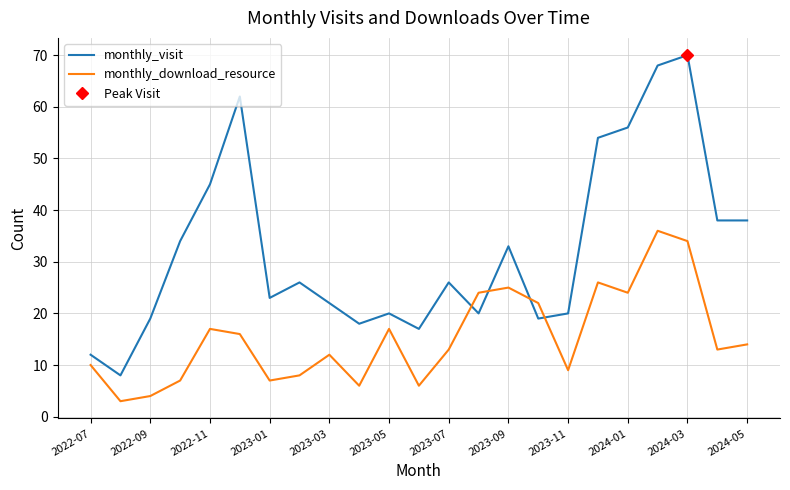

True or false: monthly_download_resource and monthly_visit intersect in this chart.

True